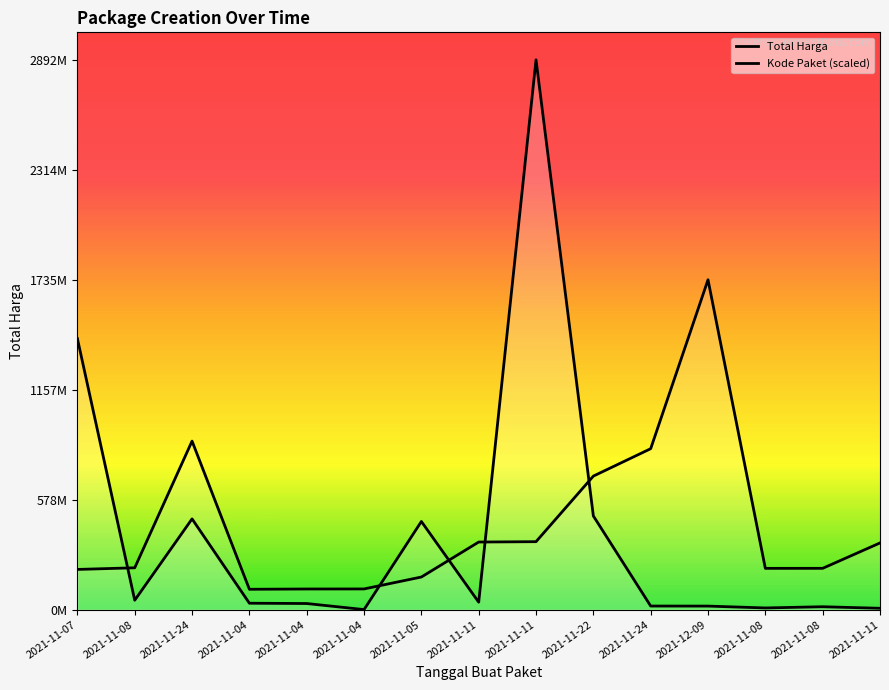

How many lines are shown in the chart?

2